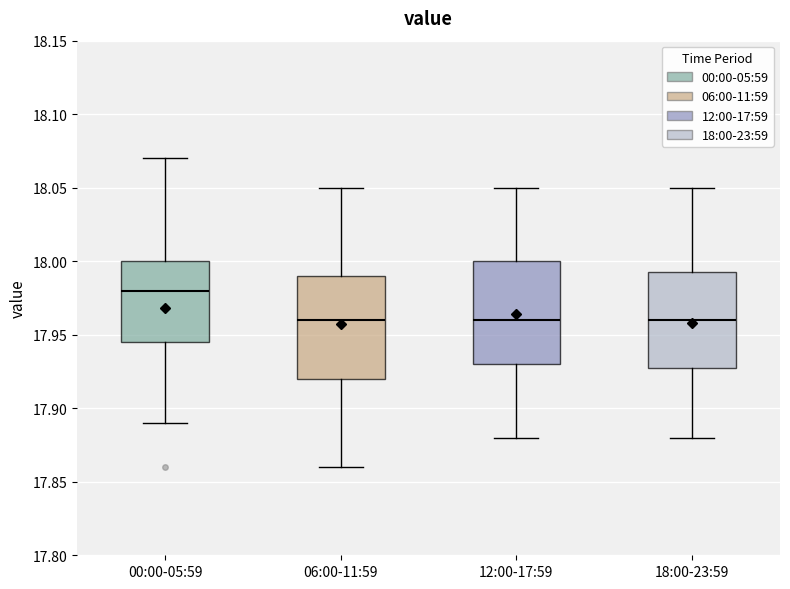

Reading left to right, read every box against the y-axis: the position of its median line, the range the box covers, and the ends of its whiskers. The values are not printed on the chart, so give them approximately, as read against the axis.

00:00-05:59: median 17.980, box 17.945 to 18.000, whiskers 17.890 to 18.070
06:00-11:59: median 17.960, box 17.920 to 17.990, whiskers 17.860 to 18.050
12:00-17:59: median 17.960, box 17.930 to 18.000, whiskers 17.880 to 18.050
18:00-23:59: median 17.960, box 17.930 to 17.995, whiskers 17.880 to 18.050